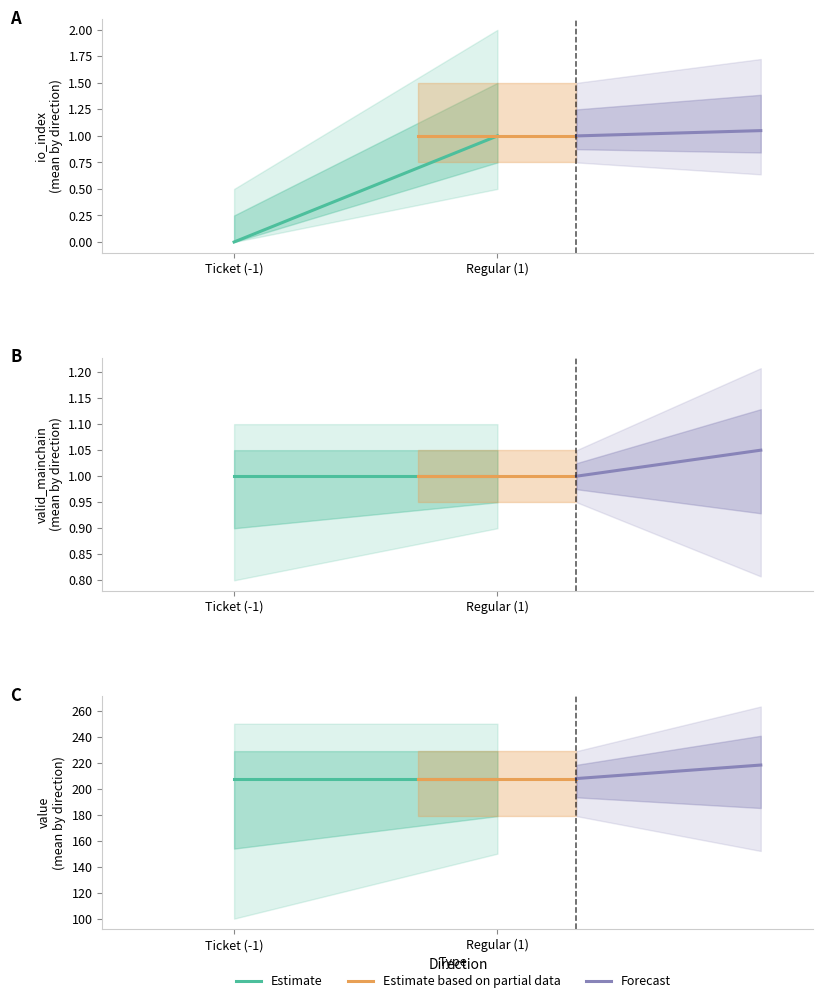

Reading right to left, list all the values displayed in this chart.

Estimate: 207.8	207.8
Estimate based on partial data: 207.8	207.8
Forecast: 218.2	207.8